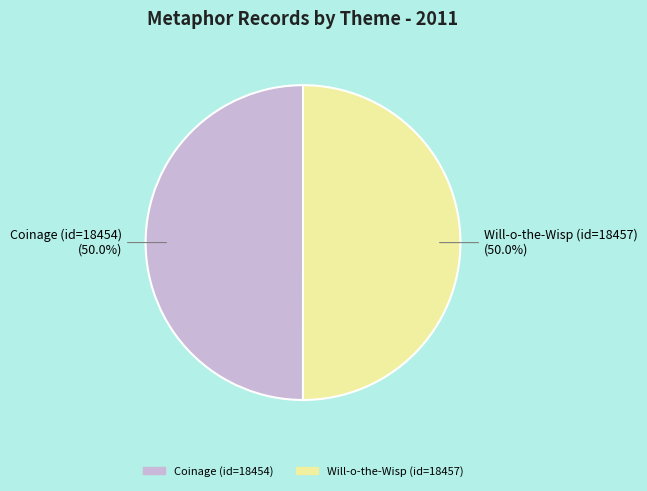

Do Will-o-the-Wisp (id=18457) and Coinage (id=18454) together represent more than half of the pie?

Yes